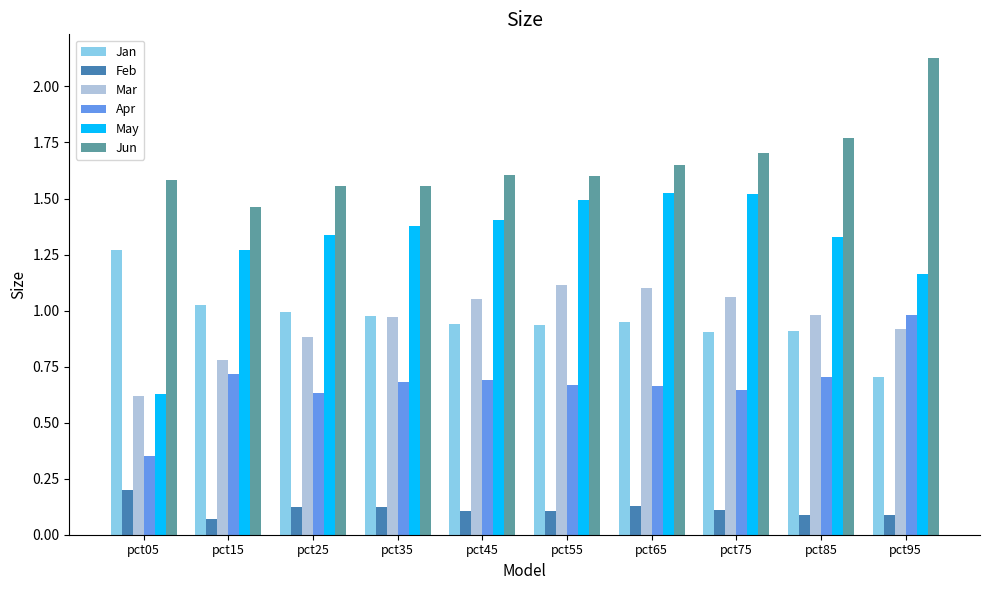

Are the bars horizontal?

No